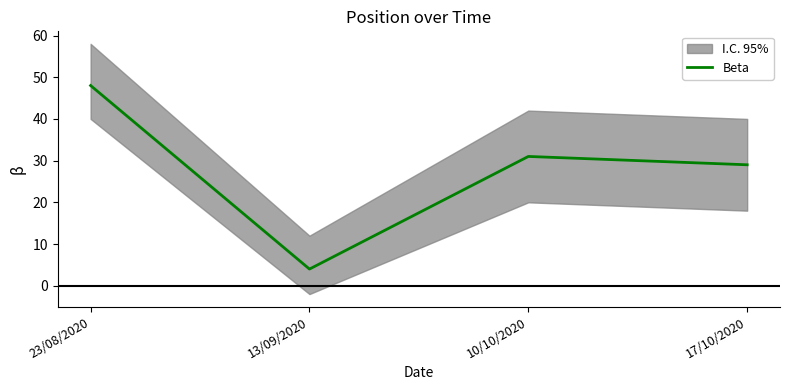

How many categories are shown in the chart?

4